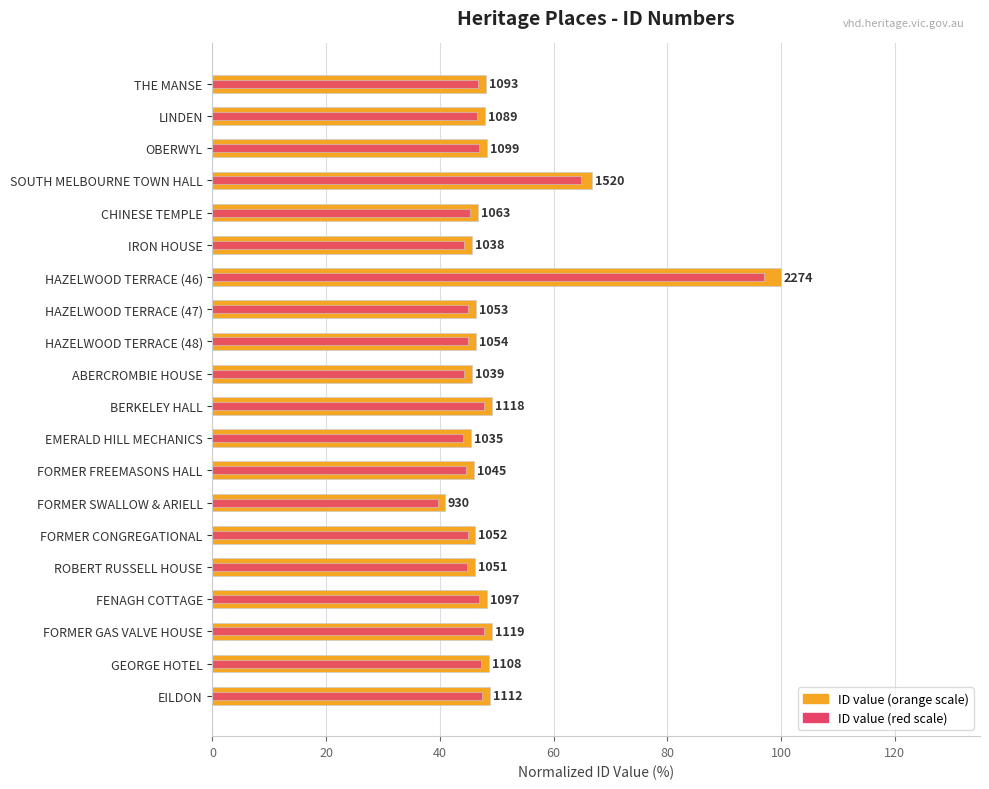

Are the bars horizontal?

Yes